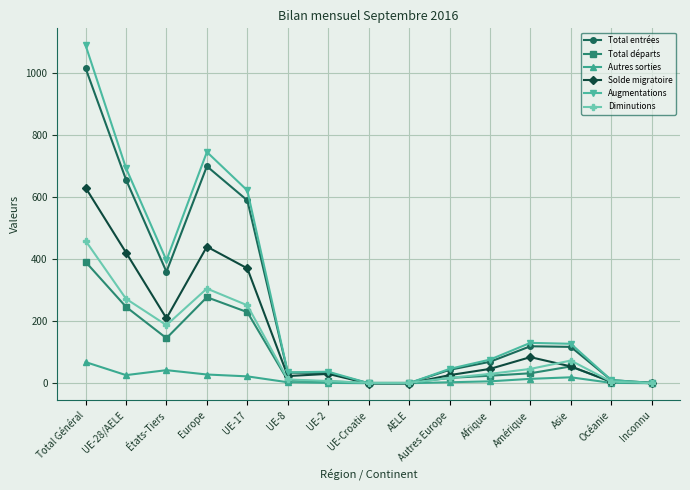

Between États-Tiers and UE-8, which series saw the biggest shift?

Augmentations